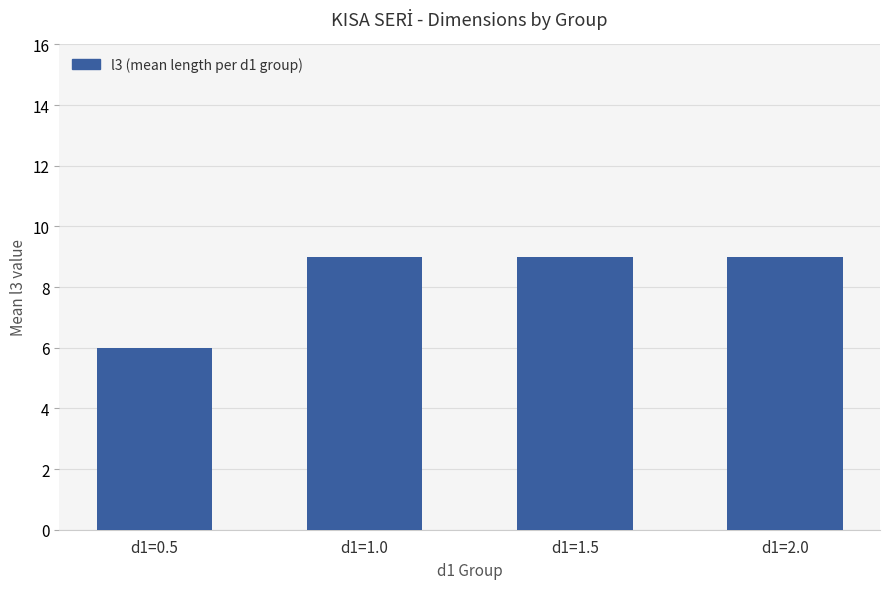

Reading right to left, list all the values displayed in this chart.

d1=2.0=9	d1=1.5=9	d1=1.0=9	d1=0.5=6